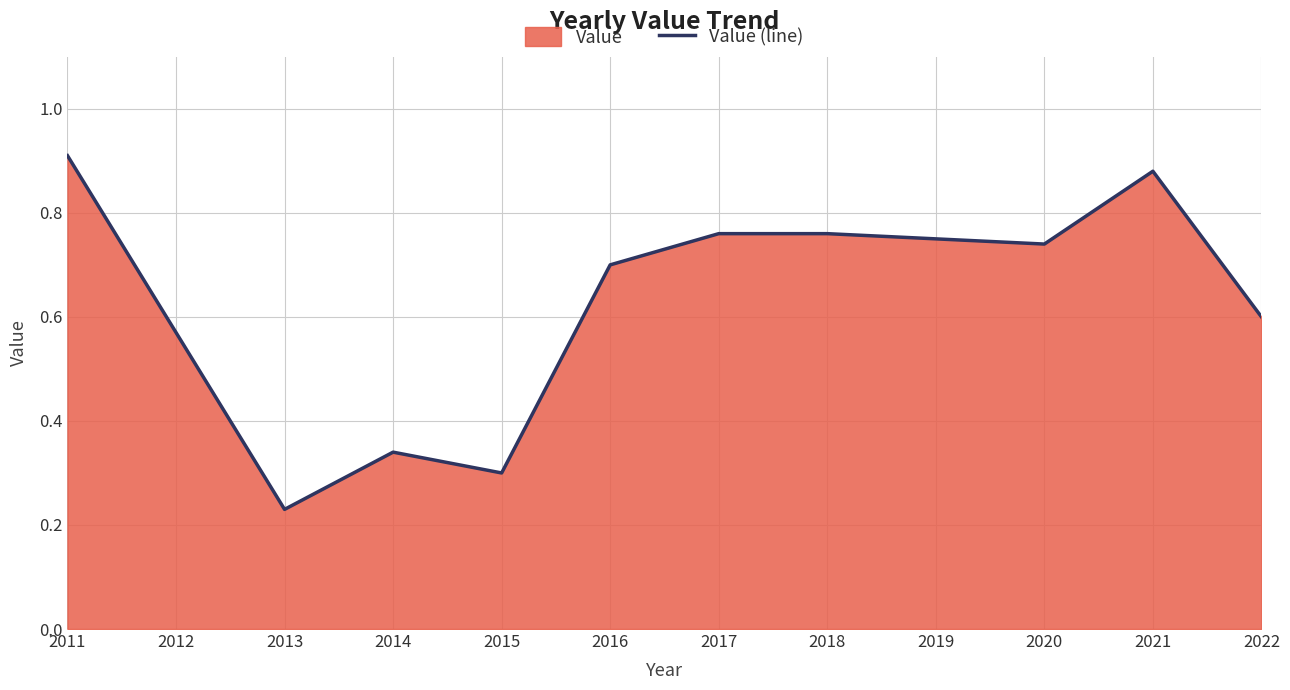

How many points are higher than both their immediate neighbors (excluding endpoints)?

2